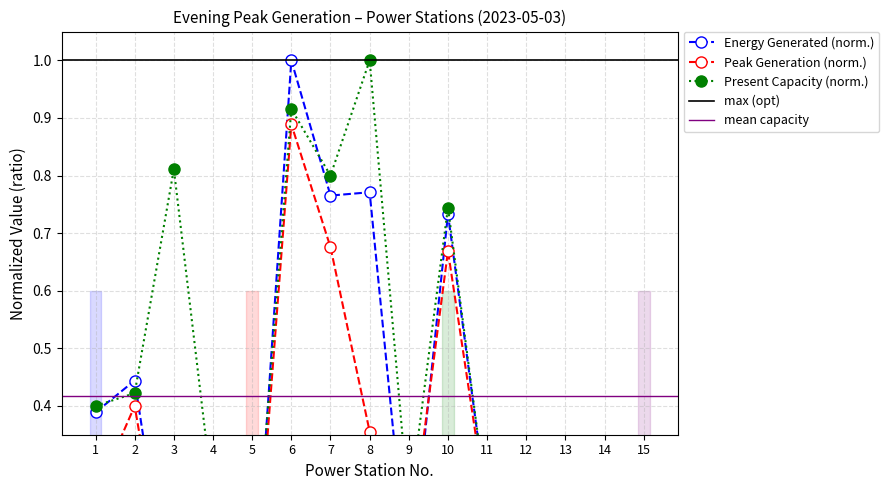

At which label is Peak Hour Generation (MW) closest to 0?

3